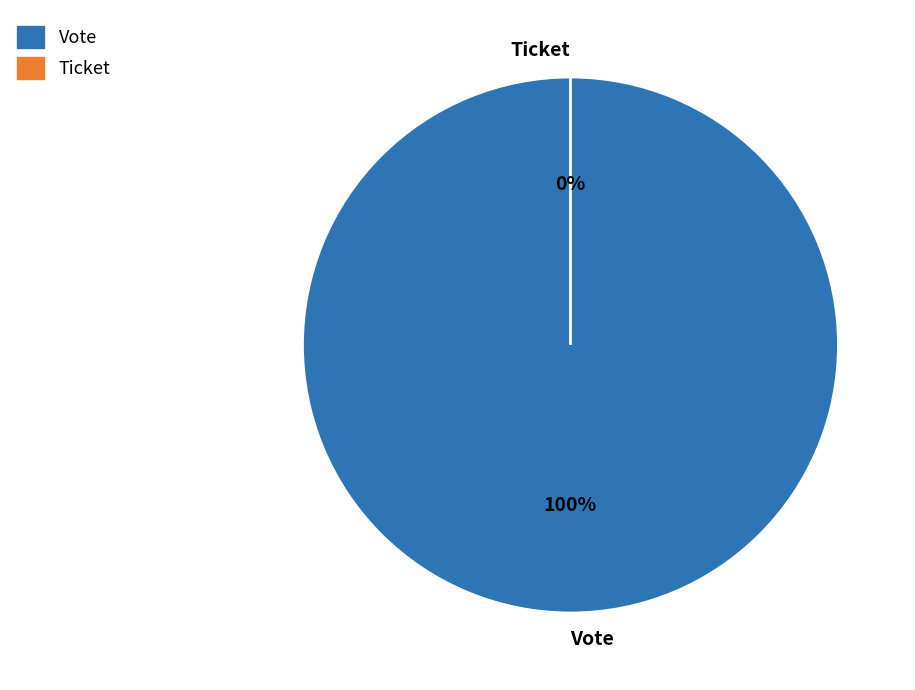

Which slice is the smallest?

Ticket